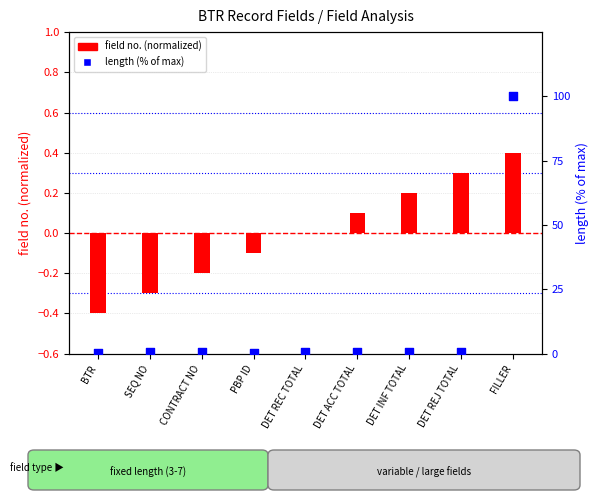

Which series contains the highest Y value?

length (% of max)